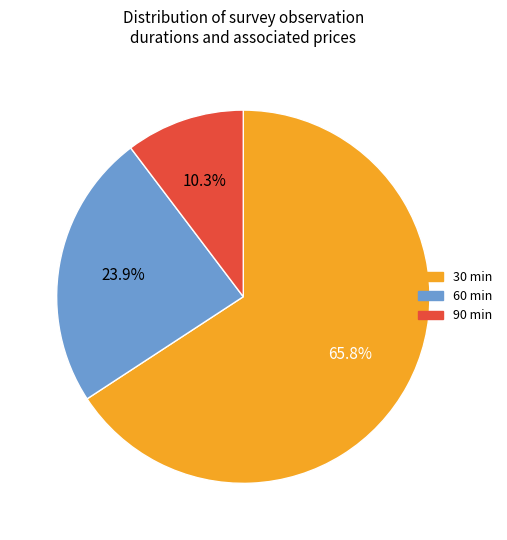

How many slices are in this pie chart?

3